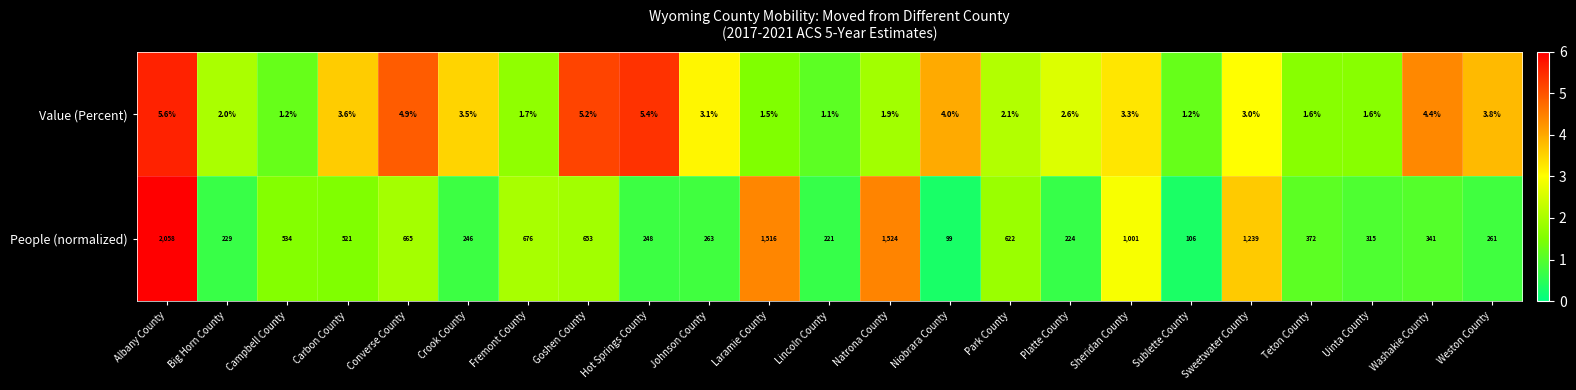

Rank the series by their average value, from highest to lowest.

People (normalized), Value (Percent)